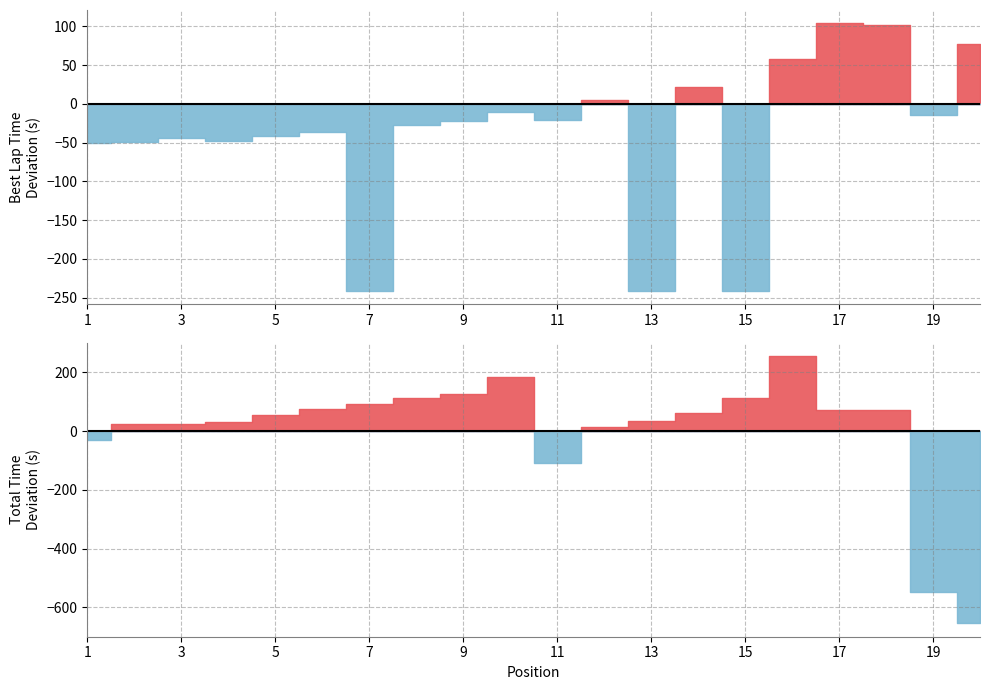

Which series has the largest total across all categories?

Total Time